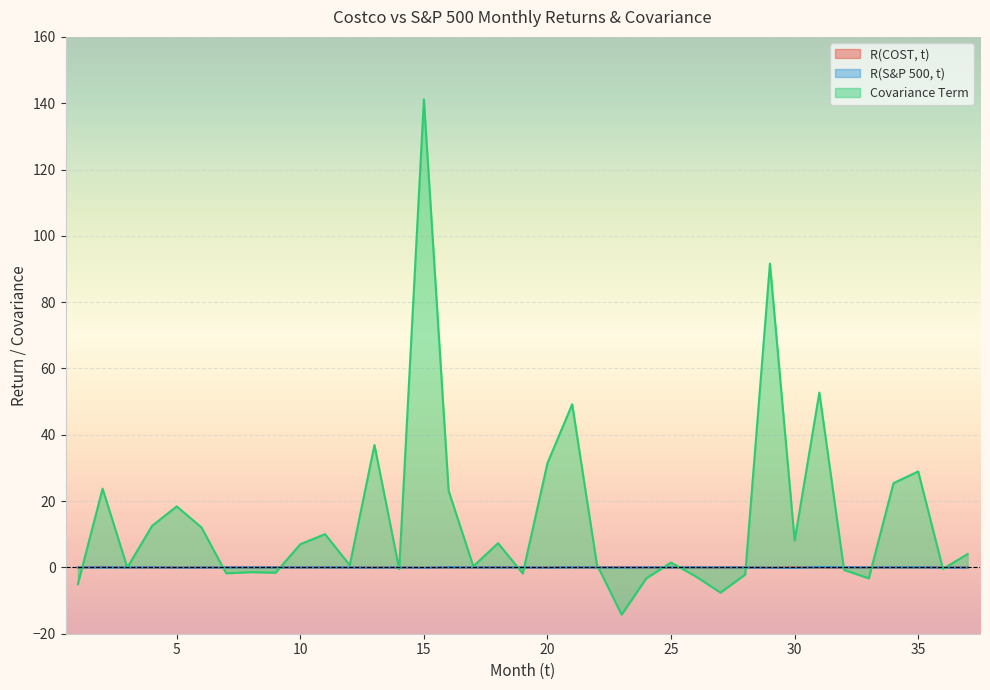

Reading left to right, extract all data points from this chart.

R(COST, t): 1=-0.0	2=0.1	3=0.0	4=0.0	5=-0.0	6=-0.0	7=0.0	8=0.0	9=0.1	10=0.0	11=0.1	12=0.0	13=-0.0	14=0.0	15=-0.1	16=0.1	17=0.0	18=0.1	19=0.0	20=-0.0	21=0.1	22=0.0	23=0.1	24=-0.0	25=0.0	26=0.0	27=-0.0	28=0.0	29=-0.1	30=0.0	31=0.1	32=0.0	33=-0.0	34=0.1	35=0.1	36=0.0	37=0.0
R(S&P 500, t): 1=0.0	2=0.0	3=0.0	4=0.1	5=-0.0	6=-0.0	7=0.0	8=0.0	9=0.0	10=0.0	11=0.0	12=0.0	13=-0.1	14=0.0	15=-0.1	16=0.1	17=0.0	18=0.0	19=0.0	20=-0.1	21=0.1	22=0.0	23=-0.0	24=0.0	25=0.0	26=0.0	27=0.0	28=-0.0	29=-0.1	30=-0.1	31=0.1	32=0.0	33=0.0	34=0.1	35=0.1	36=-0.0	37=-0.0
Covariance Term: 1=-5.0	2=23.8	3=-0.0	4=12.5	5=18.4	6=12.1	7=-1.8	8=-1.4	9=-1.6	10=7.0	11=10.0	12=0.7	13=36.9	14=-0.5	15=141.2	16=23.1	17=0.3	18=7.3	19=-1.8	20=31.4	21=49.2	22=0.8	23=-14.2	24=-3.3	25=1.4	26=-2.7	27=-7.6	28=-2.1	29=91.6	30=8.1	31=52.7	32=-0.8	33=-3.3	34=25.4	35=28.9	36=-0.5	37=4.0